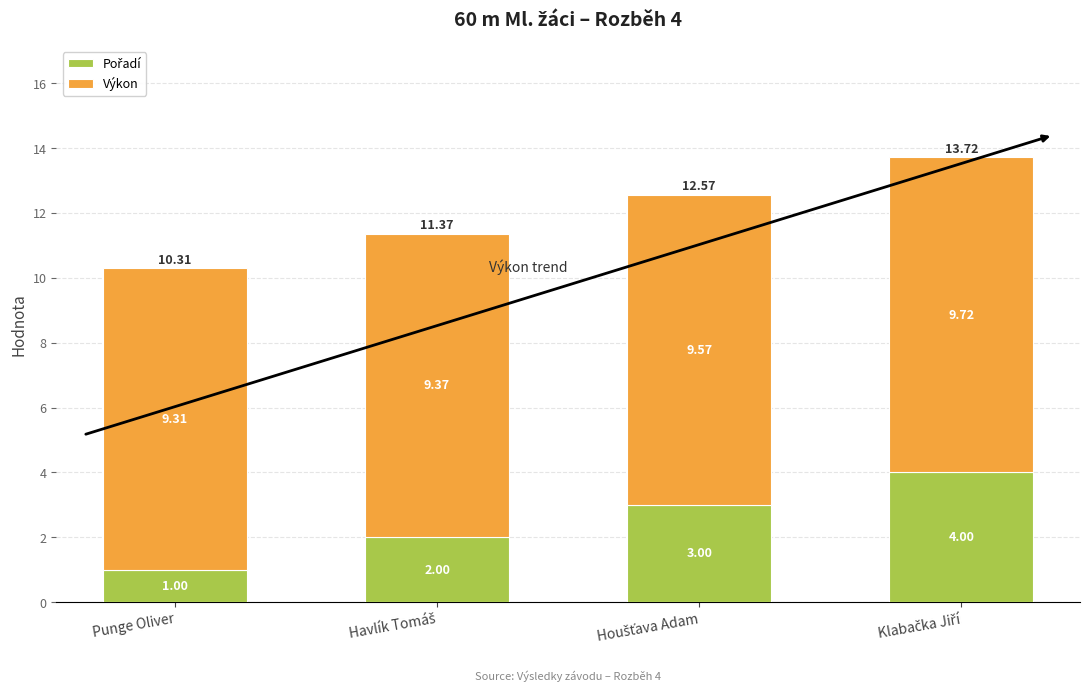

What is the highest value of the Pořadí series?

4.0